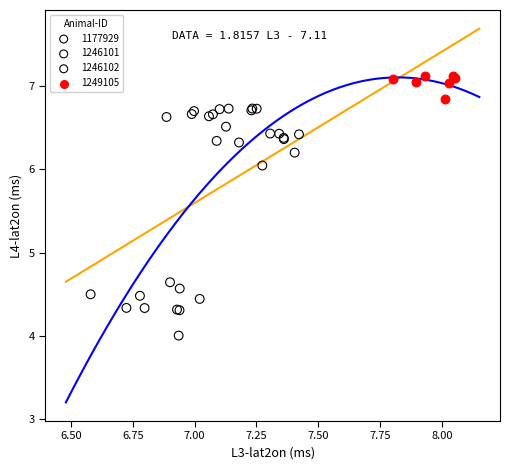

Which series reaches the minimum Y coordinate?

1177929